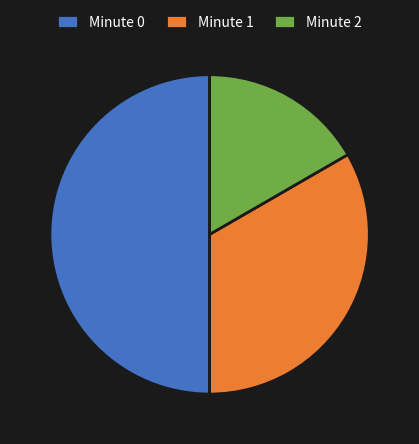

Which slice is the largest?

Minute 0